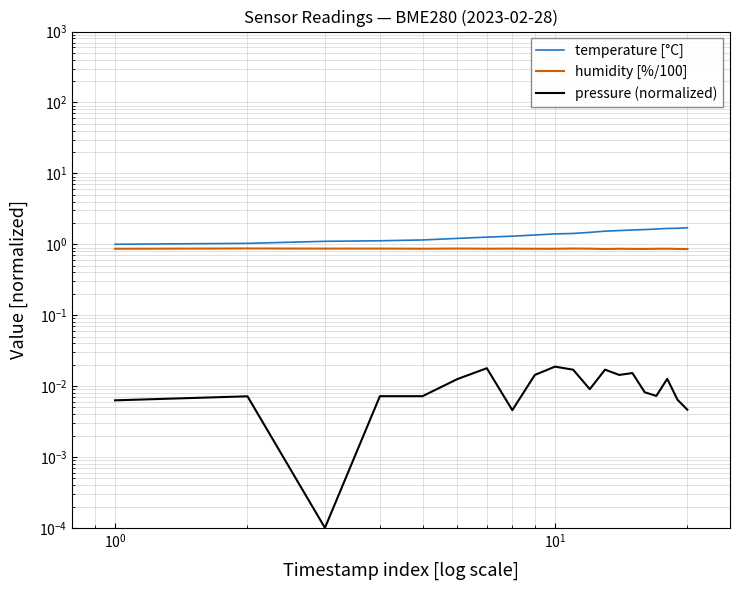

Which series has the largest total across all categories?

temperature [°C]